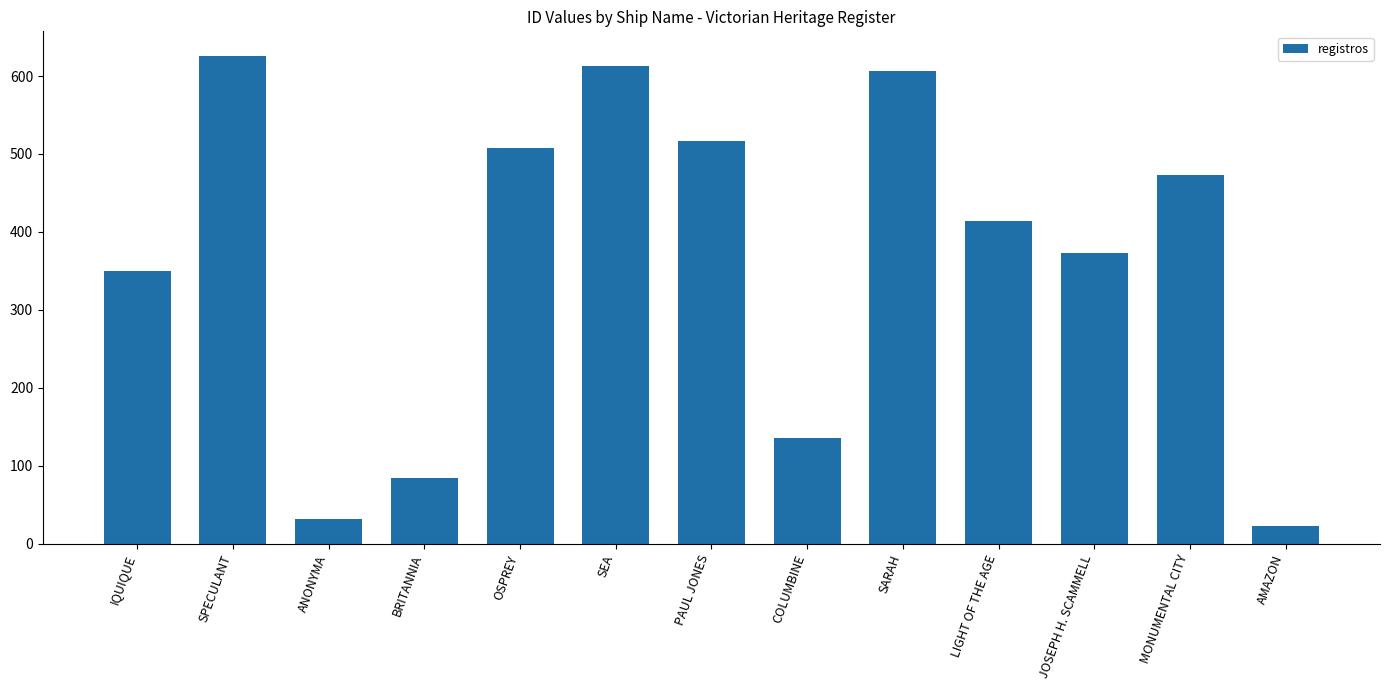

What is the change in value from SPECULANT to SEA?

-13